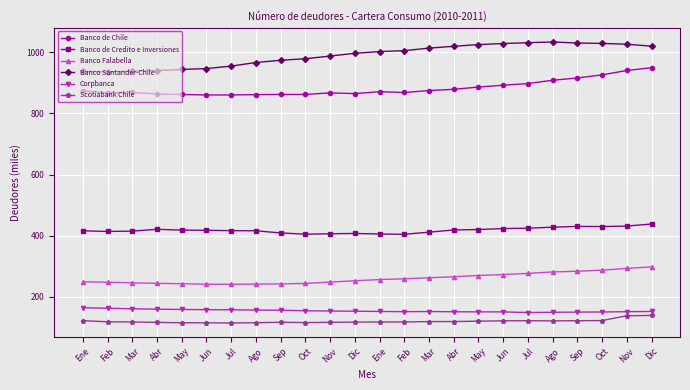

What is the approximate value of Corpbanca at Jul?

147.8